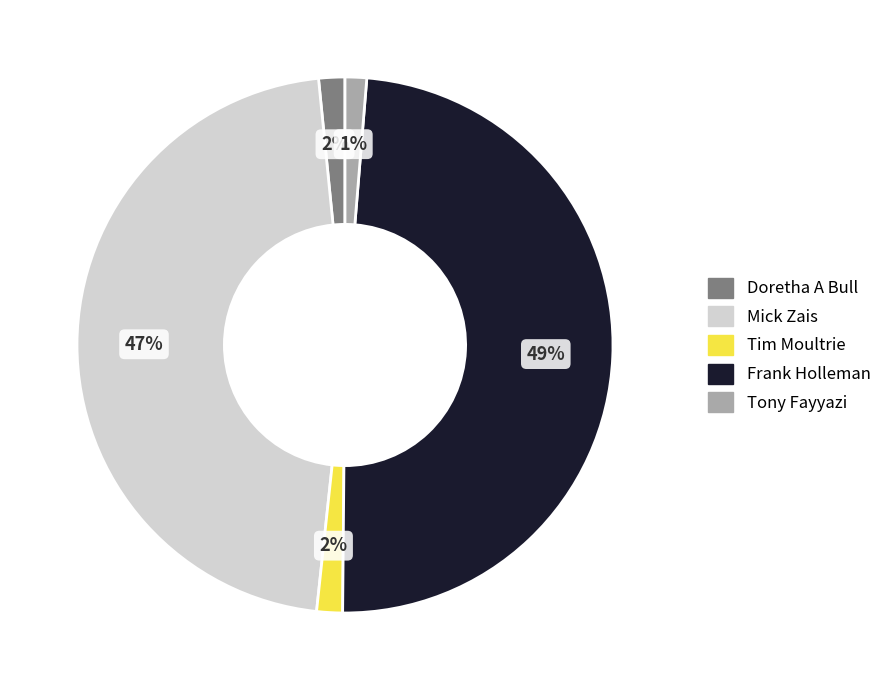

Is there any slice that represents more than half of the pie?

No